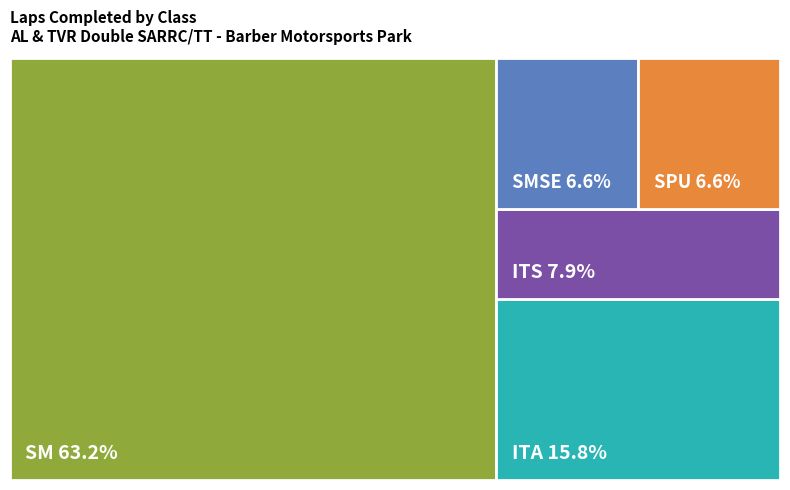

Which category has the smallest portion of the pie?

SMSE